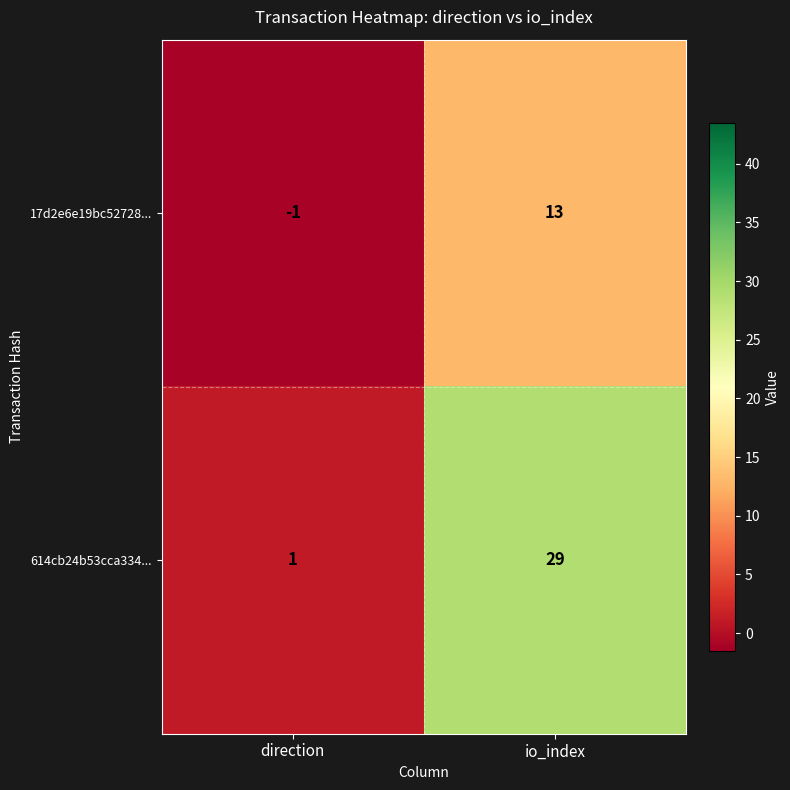

The 17d2e6e19bc52728... series shows 0 at direction. True or false?

False